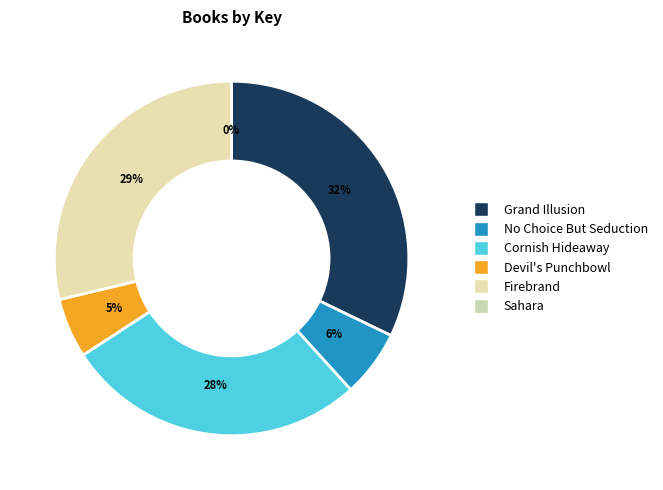

The Cornish Hideaway slice represents 33% of the pie. True or false?

False